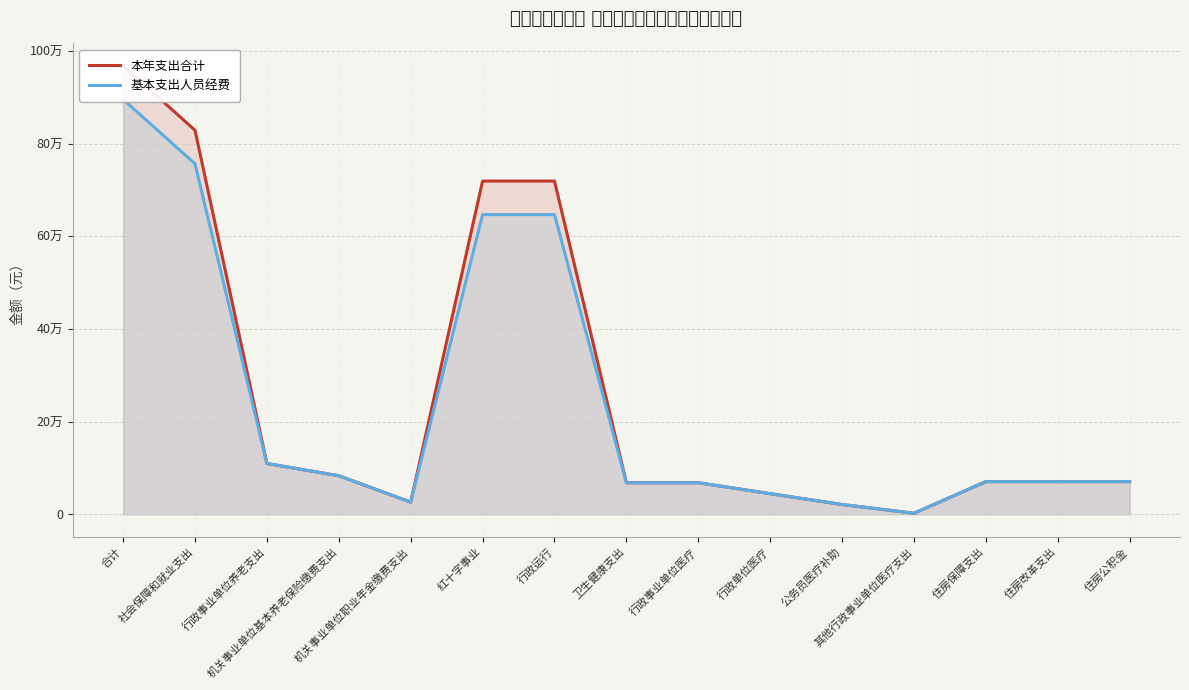

Is it true that 本年支出合计 equals 70628.0 at 住房保障支出?

True